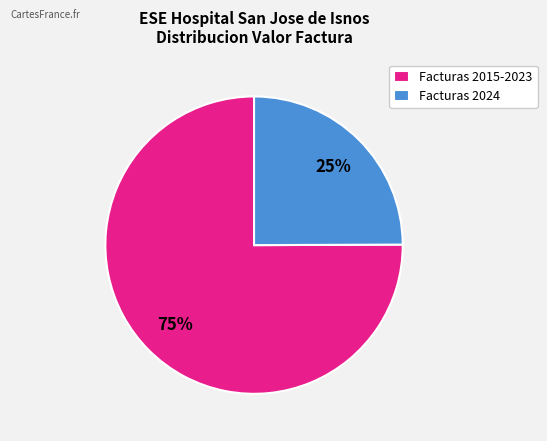

What percentage is the Facturas 2024 slice, to the nearest percent?

25%